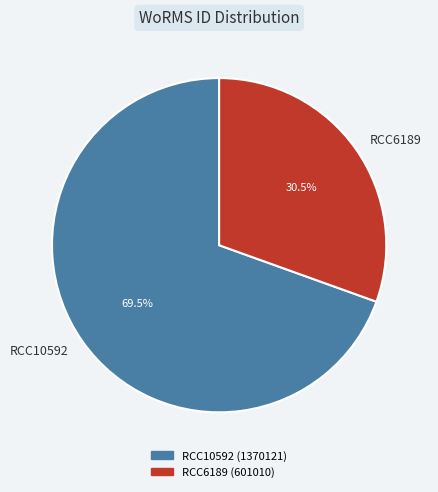

To the nearest percent, what is the difference between the RCC6189 and RCC10592 slice percentages?

39%